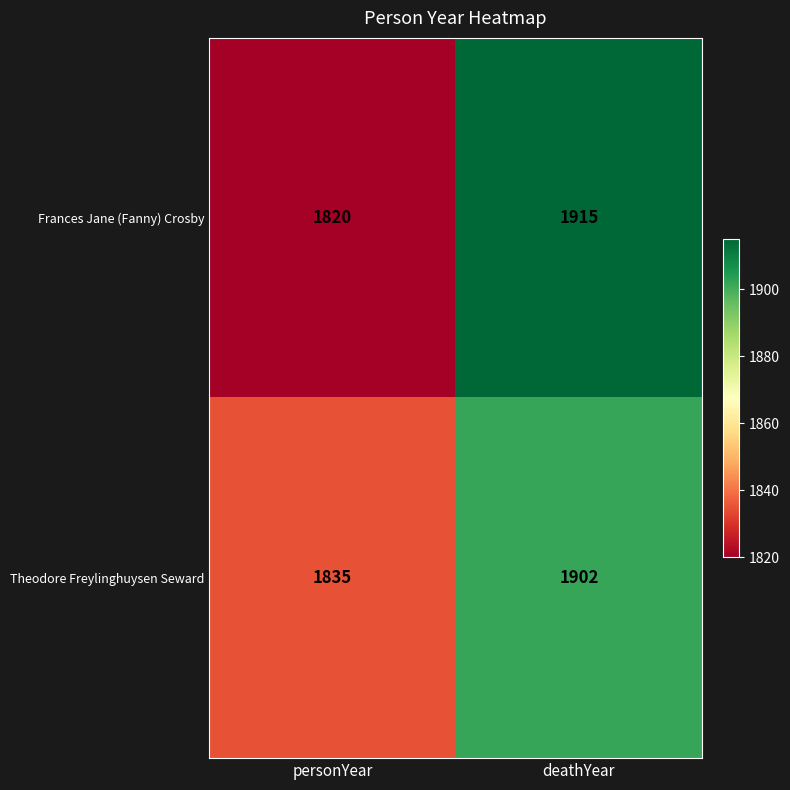

What is the smallest value displayed?

1820